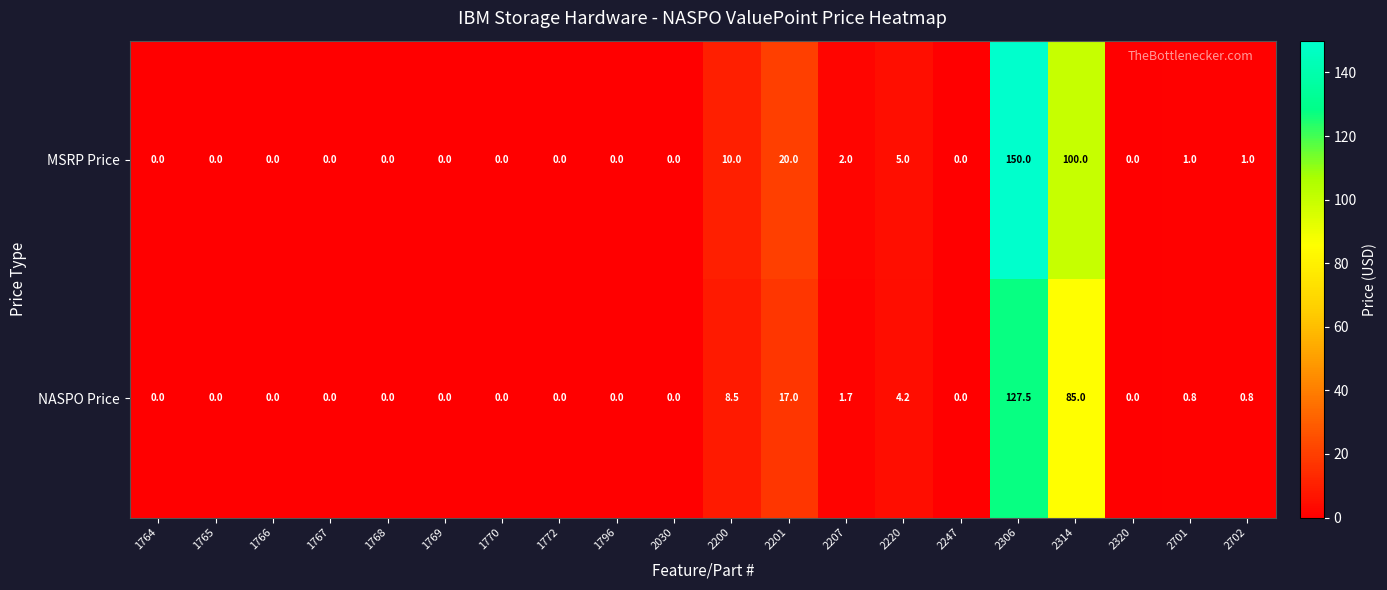

What is the spread (max minus min) of values at 2220?

0.8